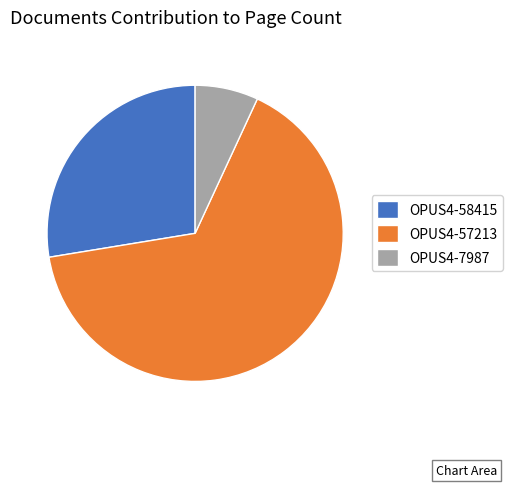

Is the sum of OPUS4-57213 and OPUS4-7987 greater than half?

Yes